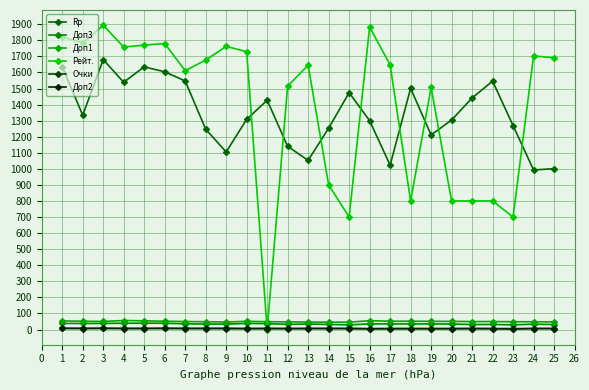

Read the Rp value at 23.

1269.0